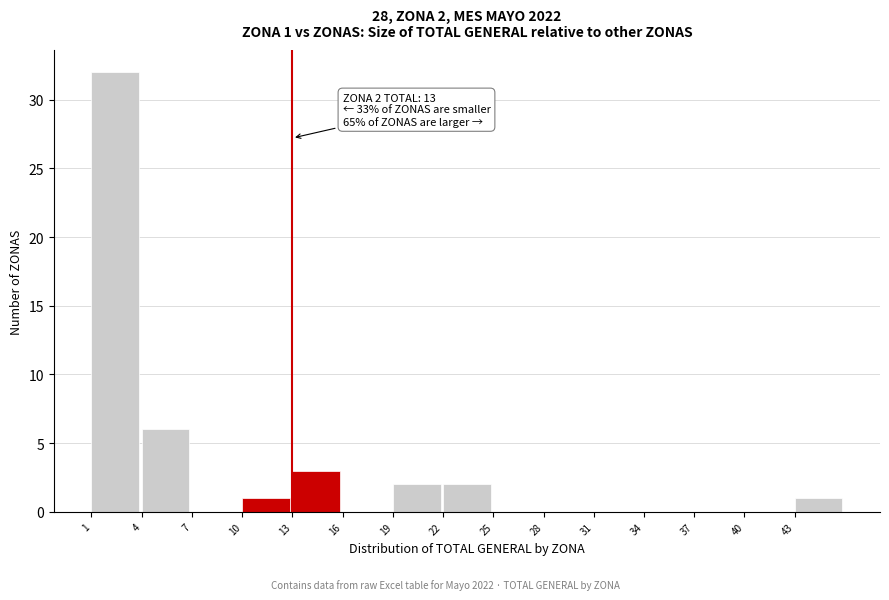

Over which range of the x-axis is the bar tallest?

1 to 4